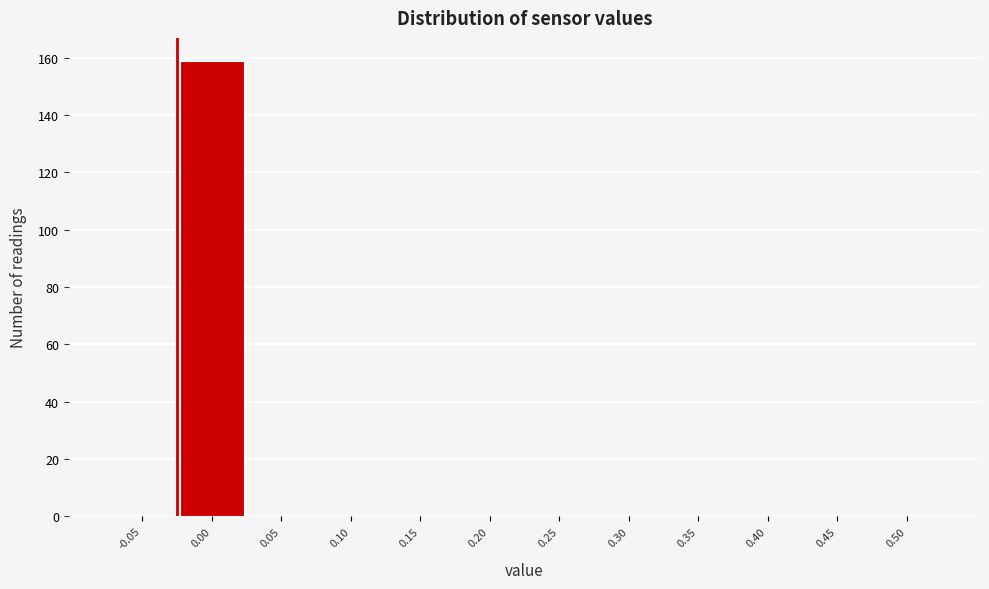

Reading left to right, what are all the values shown in this chart?

-0.05=0	0.00=159	0.05=0	0.10=0	0.15=0	0.20=0	0.25=0	0.30=0	0.35=0	0.40=0	0.45=0	0.50=0